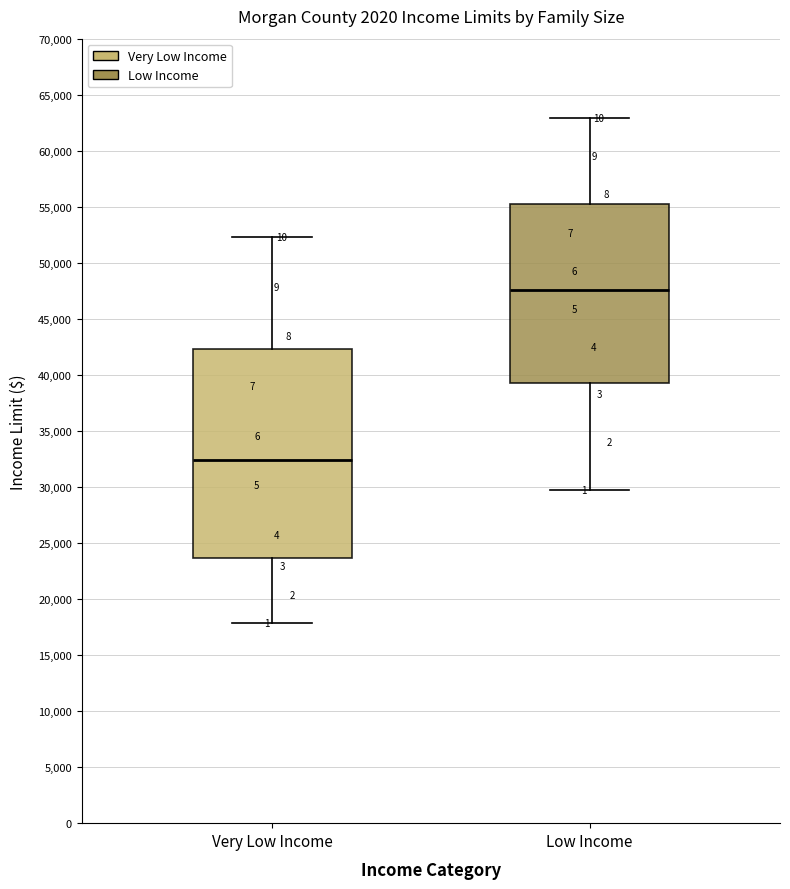

Reading left to right, transcribe this box plot: for each box, give where its median line is, the range the box spans, and where its two whiskers end, as read against the y-axis. The values are not printed on the chart, so give them approximately, as read against the axis.

Very Low Income: median 32500, box 23500 to 42500, whiskers 18000 to 52500
Low Income: median 47500, box 39500 to 55500, whiskers 30000 to 63000